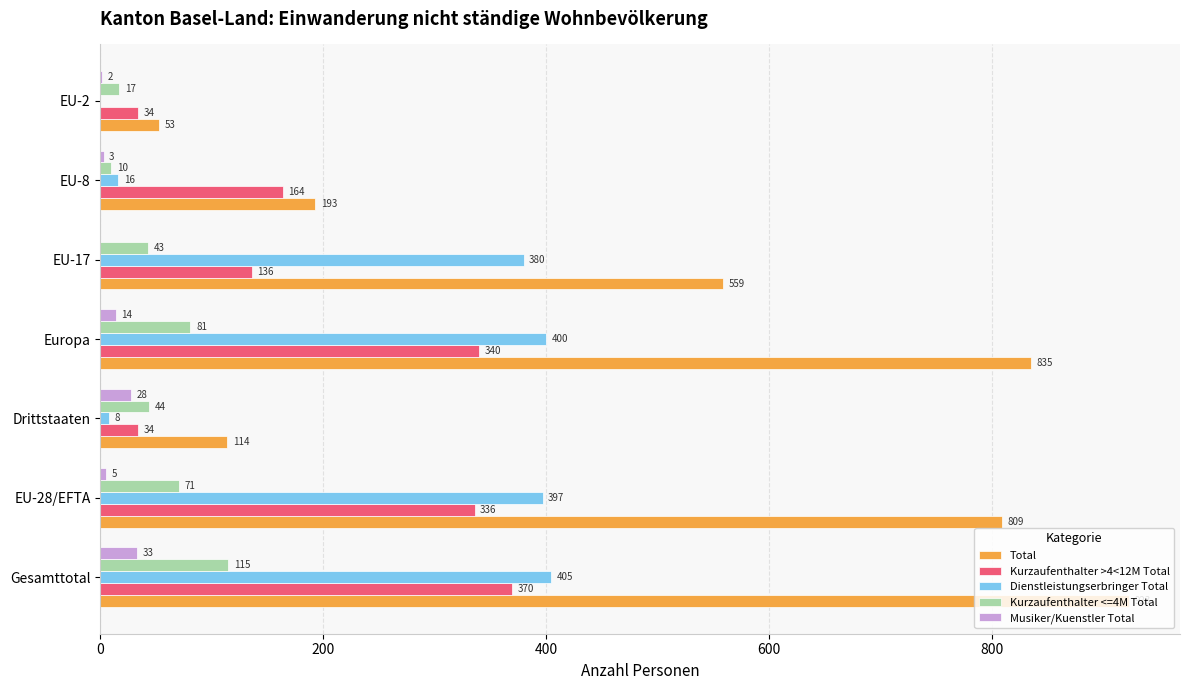

Is the value of Kurzaufenthalter >4<12M Total at Europa greater than the value of Musiker/Kuenstler Total at Europa?

Yes